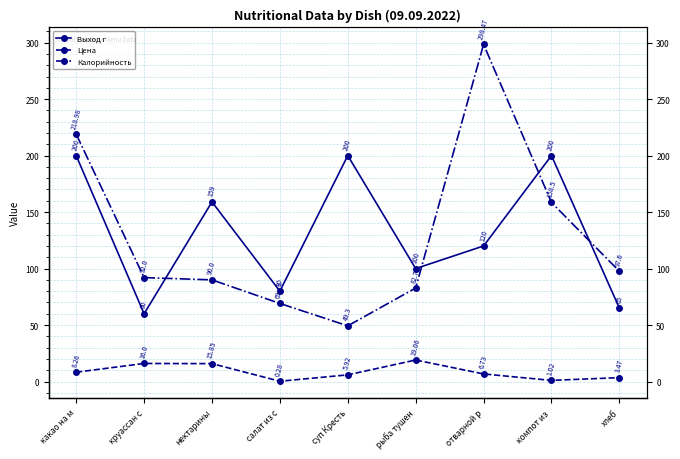

The Цена series shows 2.3 at хлеб. True or false?

False